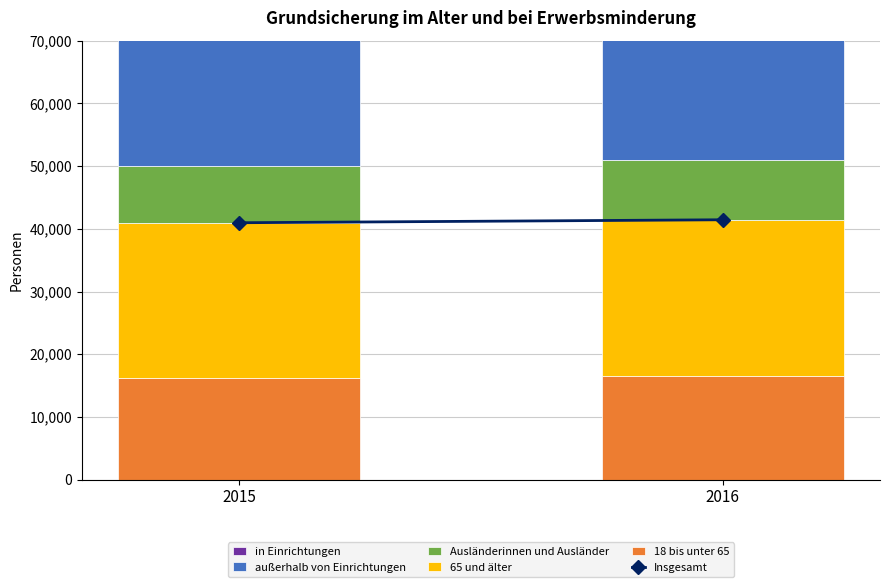

What are all the series names shown in the legend?

Insgesamt, 18 bis unter 65, 65 und älter, Ausländerinnen und Ausländer, außerhalb von Einrichtungen, in Einrichtungen